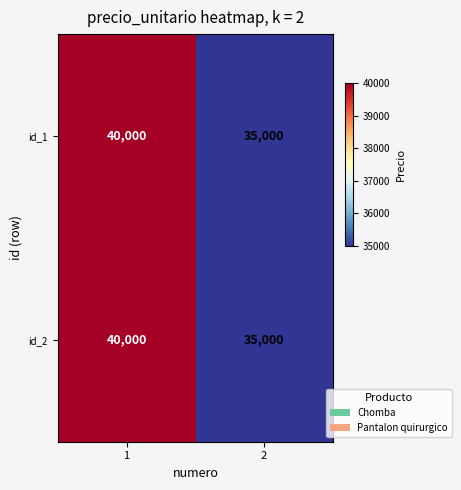

What is the sum of the id_1 values at 1 and 2?

75000